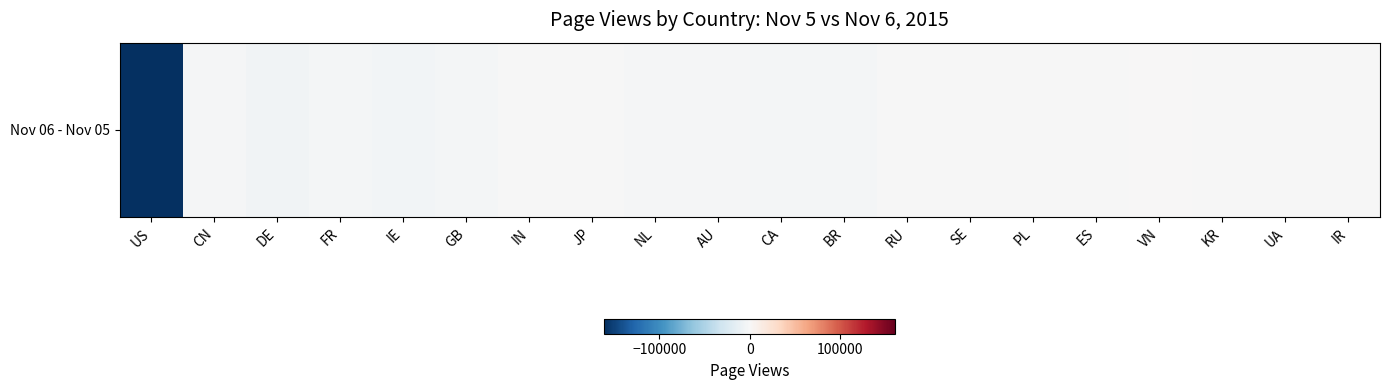

How many negative values are there?

19